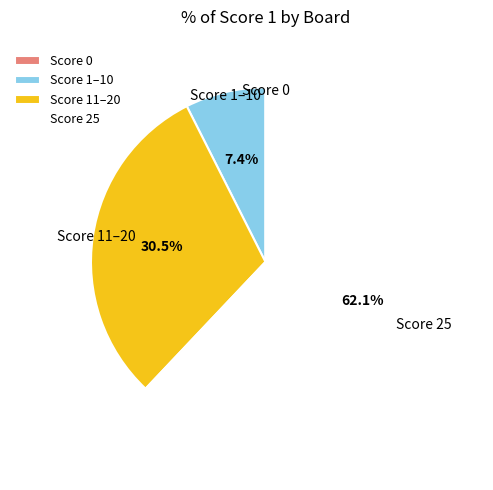

What is the ratio of the value at Score 25 to the value at Score 11–20?

2.0